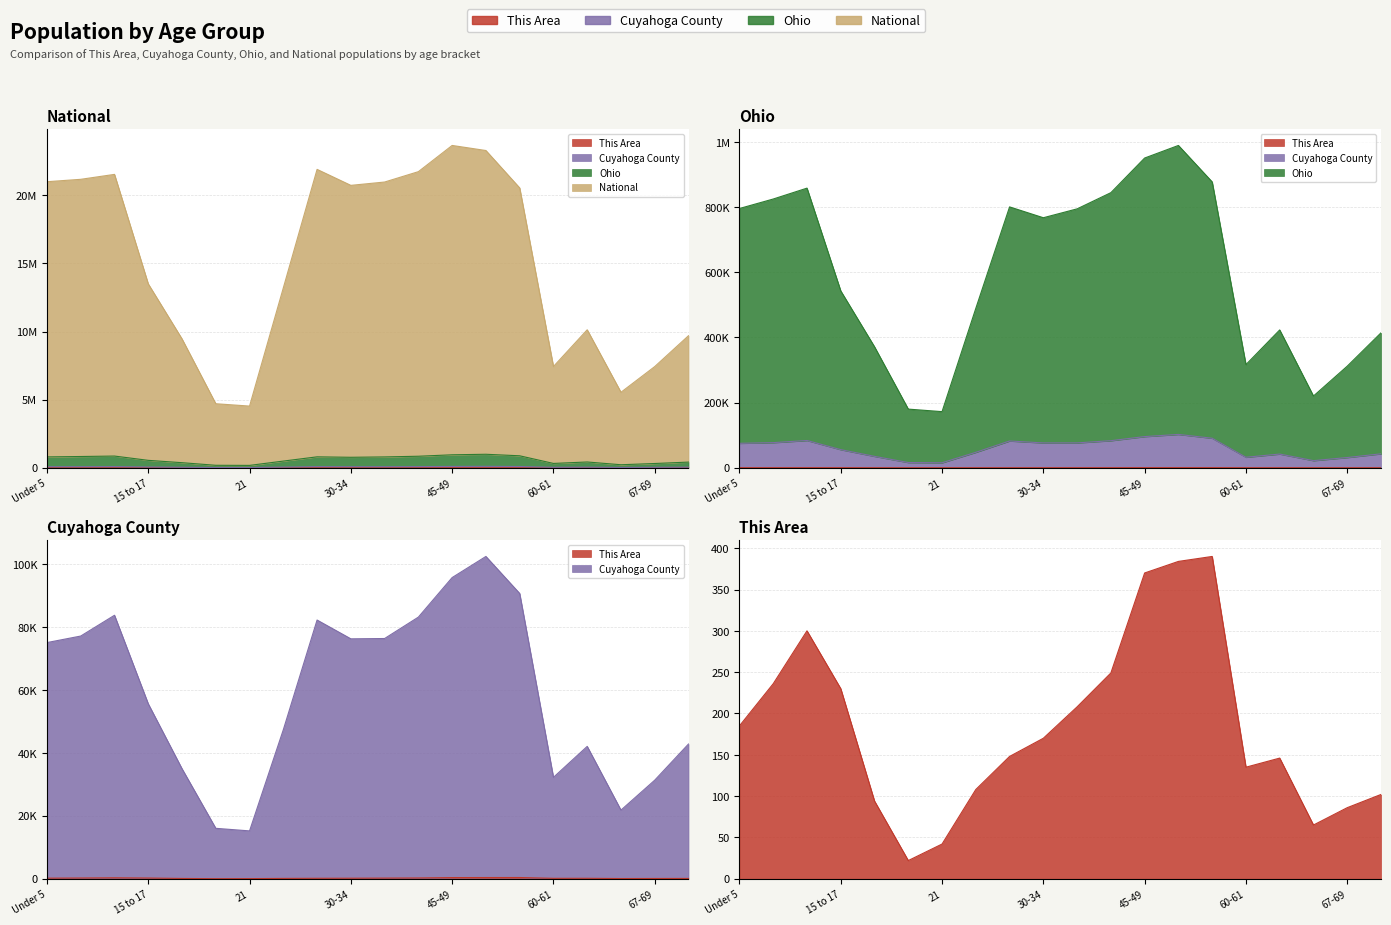

The Cuyahoga County series shows 114552 at 40-44. True or false?

False